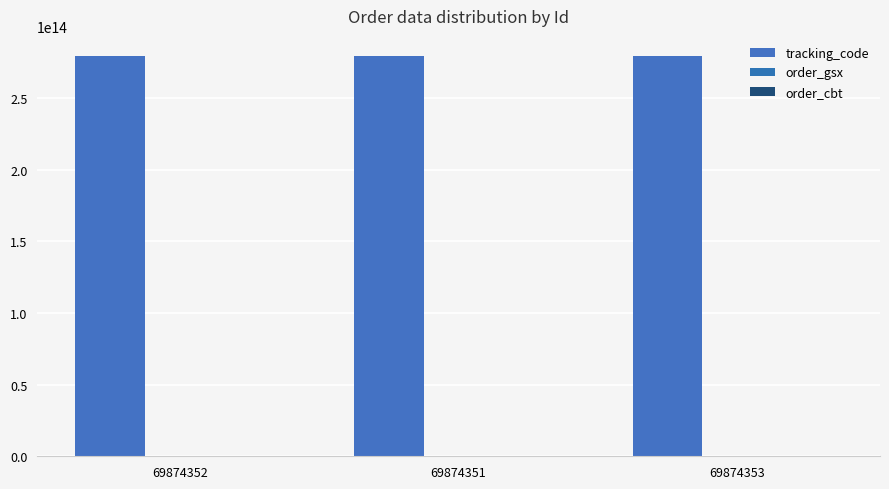

Between 69874353 and 69874351, which is larger?

69874353